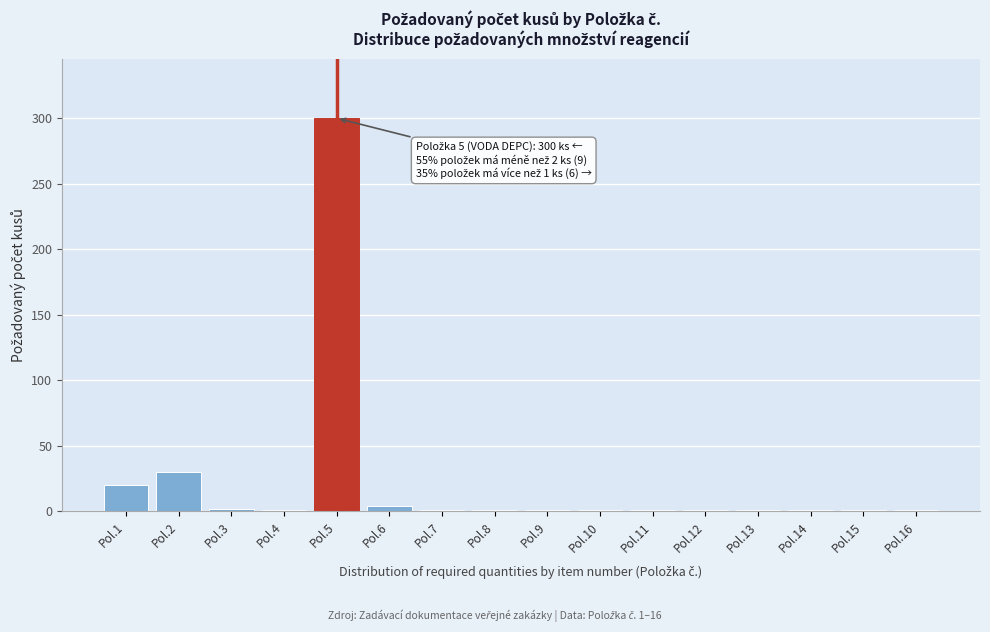

The value at Pol.1 is 31. True or false?

False